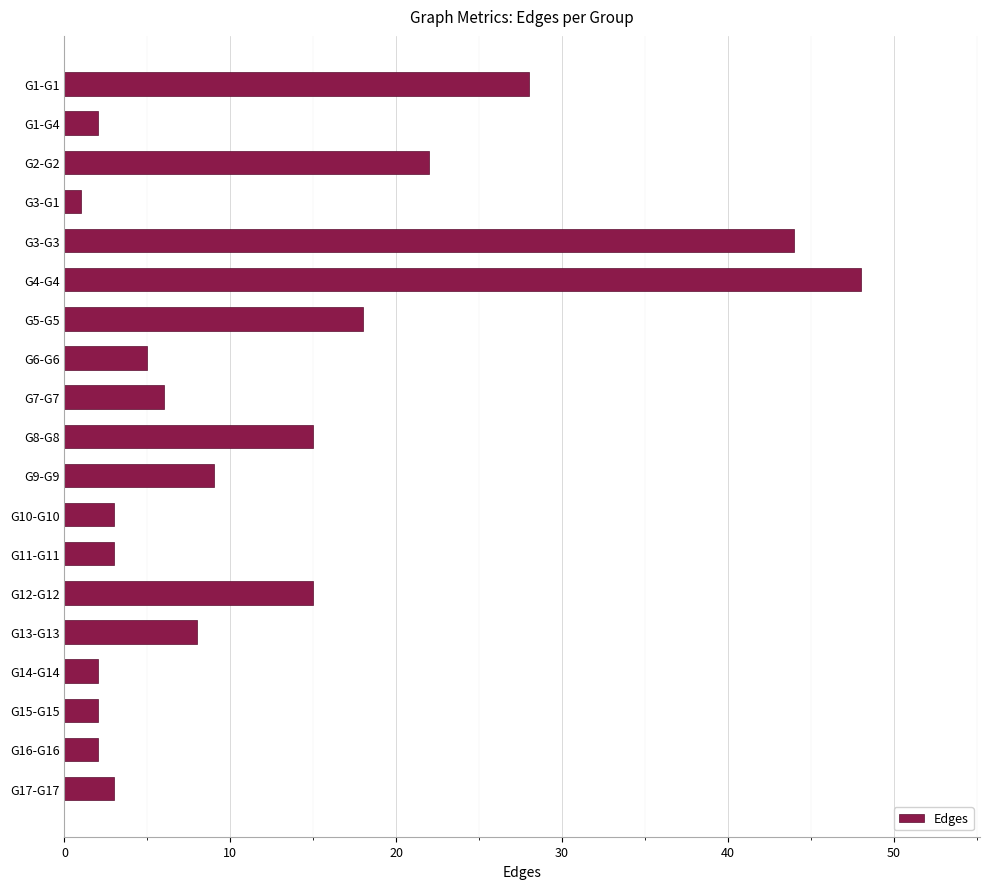

Are the bars grouped side by side (vs. stacked)?

No